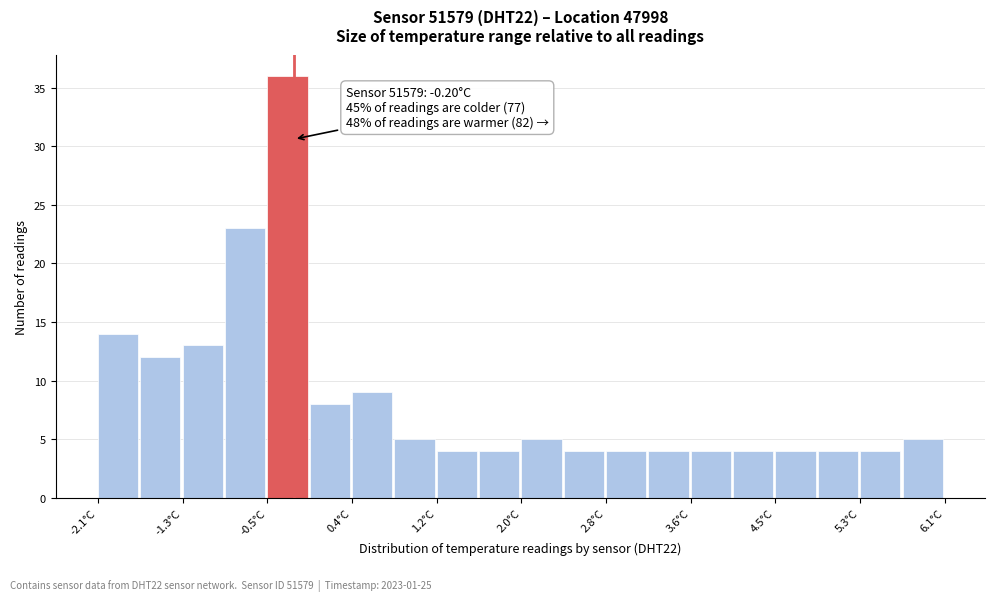

Over which range of the x-axis is the bar tallest?

-0.46 to -0.05